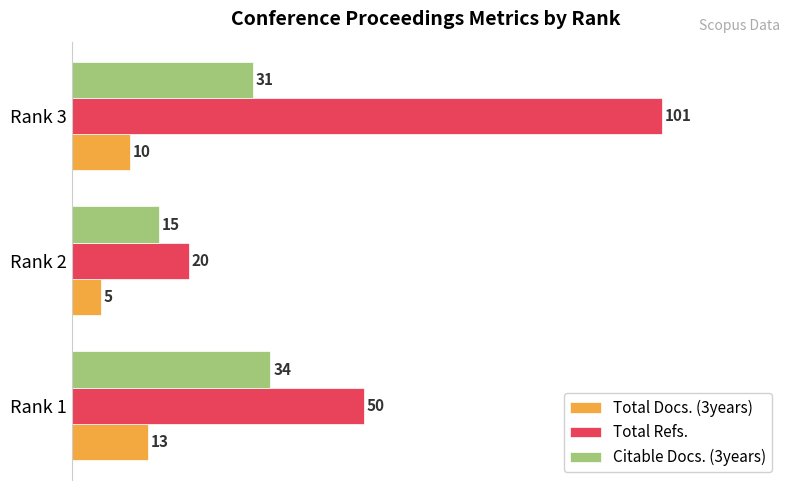

What are all the series names shown in the legend?

Total Docs. (3years), Total Refs., Citable Docs. (3years)